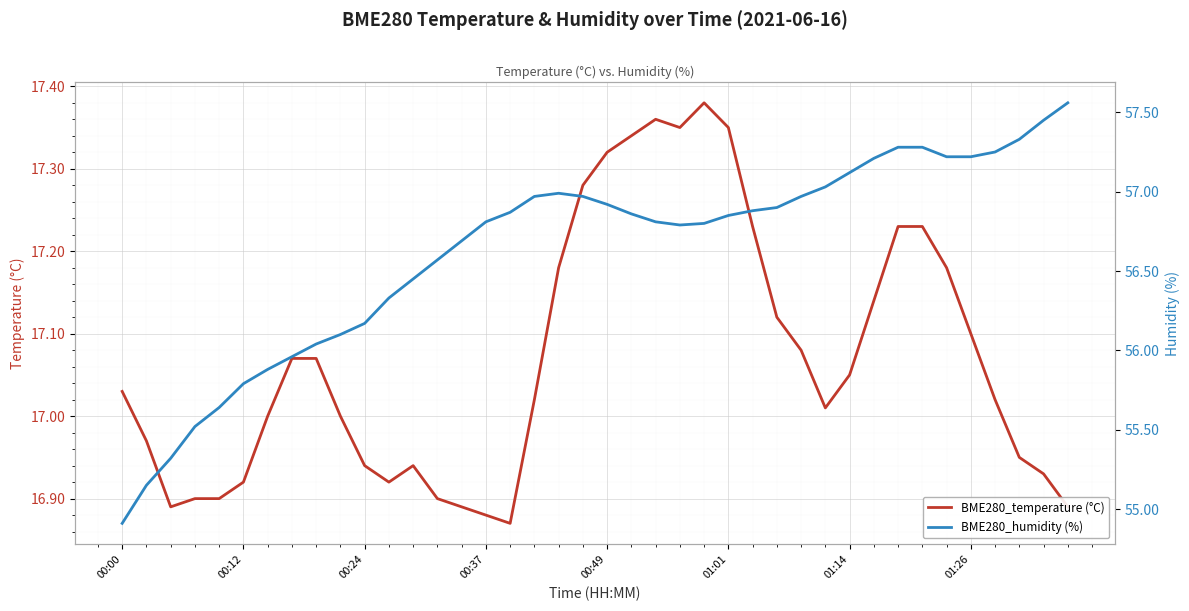

At 39, list the series in order from smallest to largest.

BME280_temperature (°C), BME280_humidity (%)